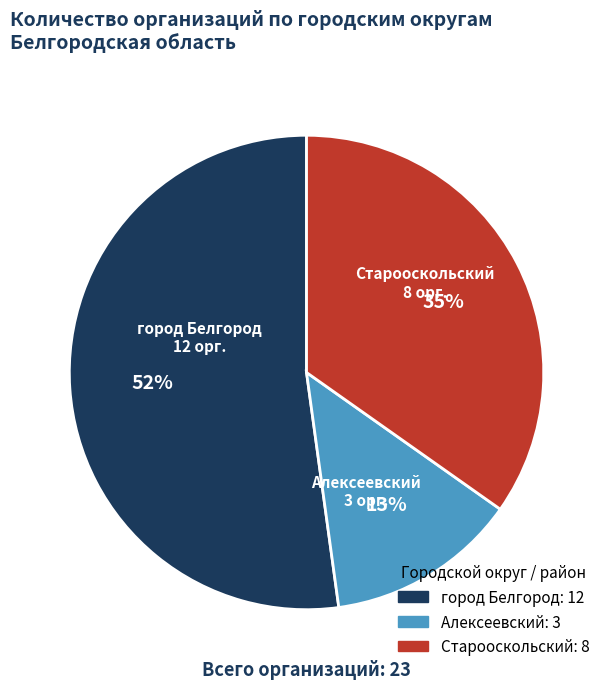

To the nearest percent, what is the combined percentage of город Белгород and Старооскольский?

87%